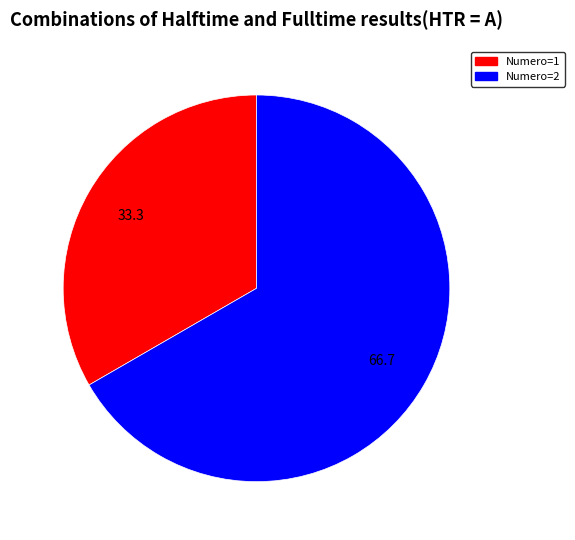

Which slice represents more than half of the pie?

Numero=2